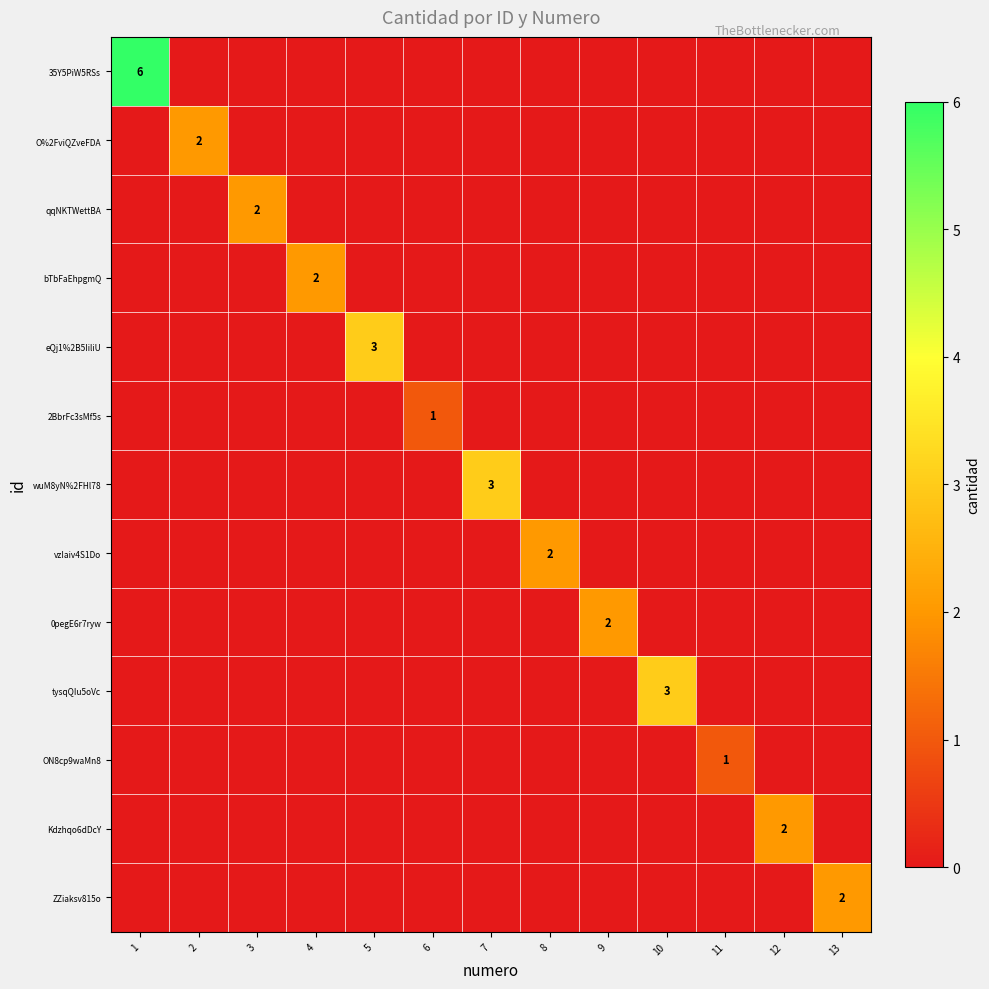

What is the spread (max minus min) of values at 13?

2